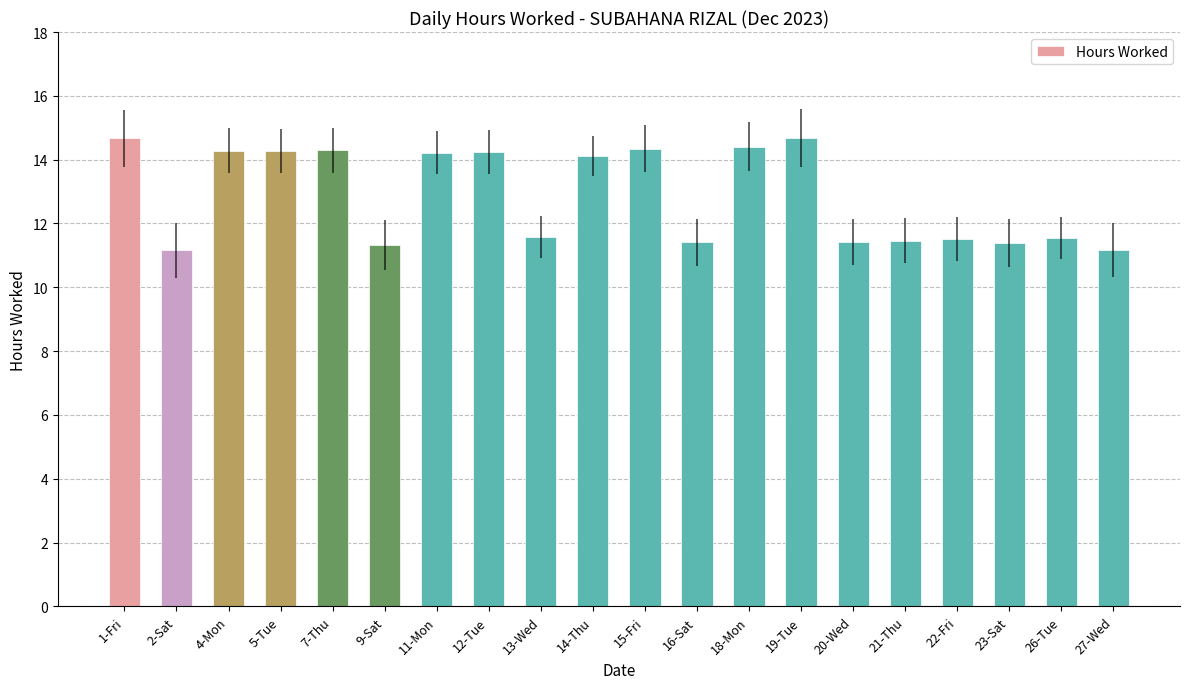

What is the sum of all values?

257.5